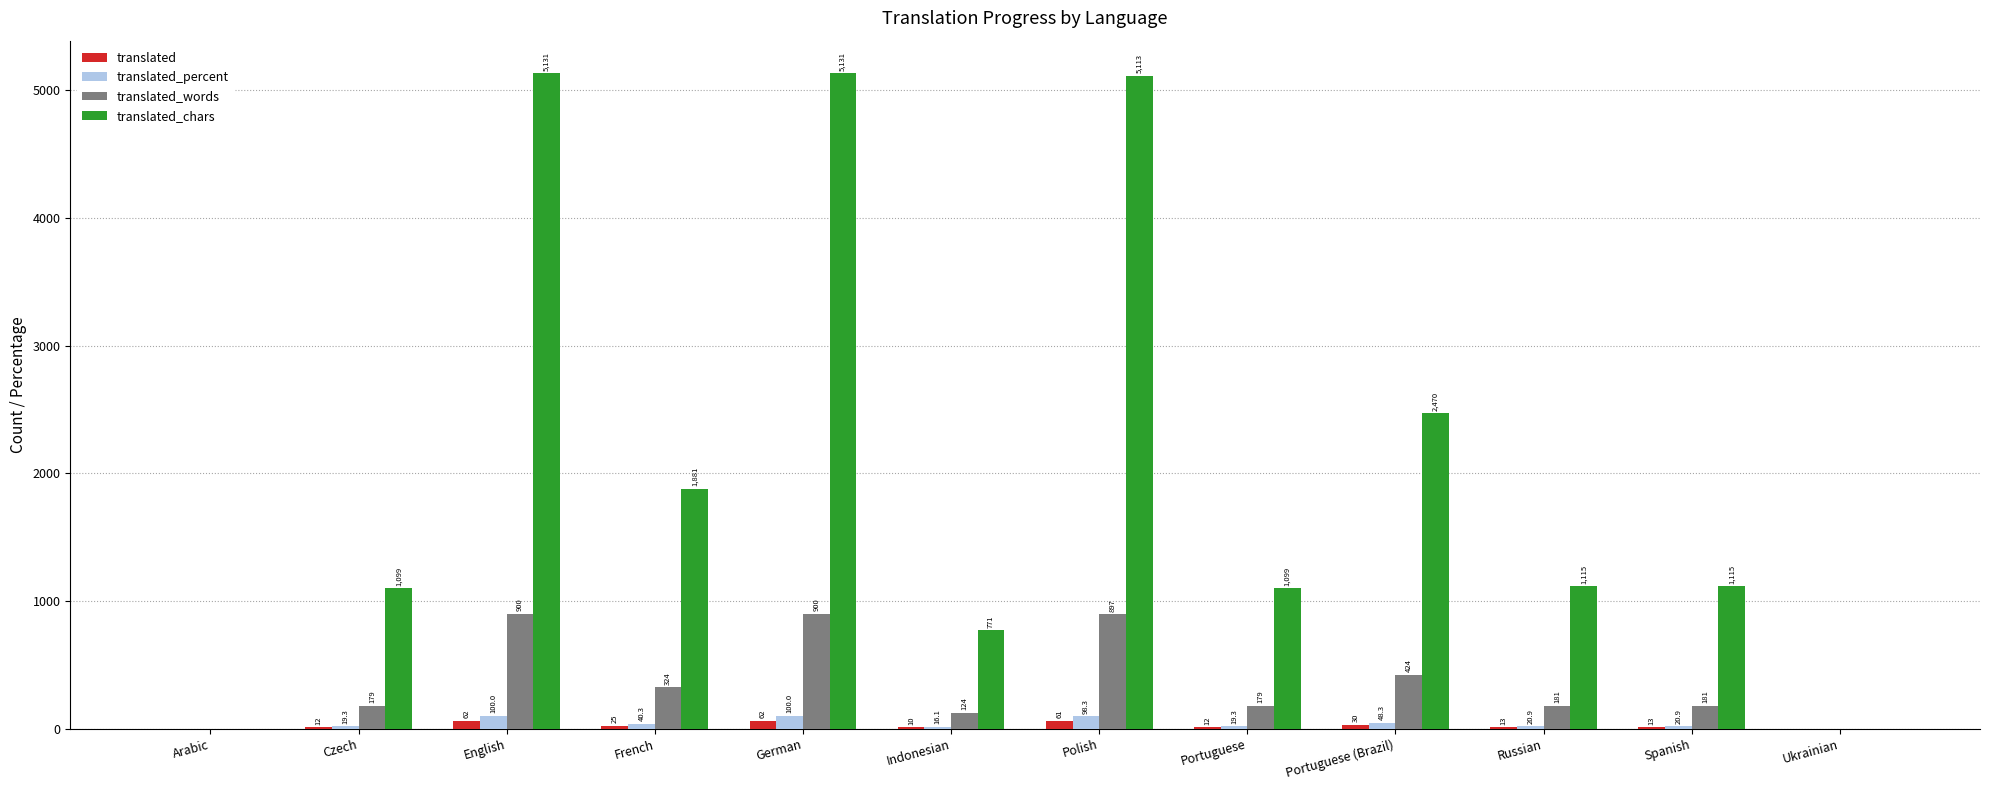

What is the maximum value shown in the chart?

5131.0